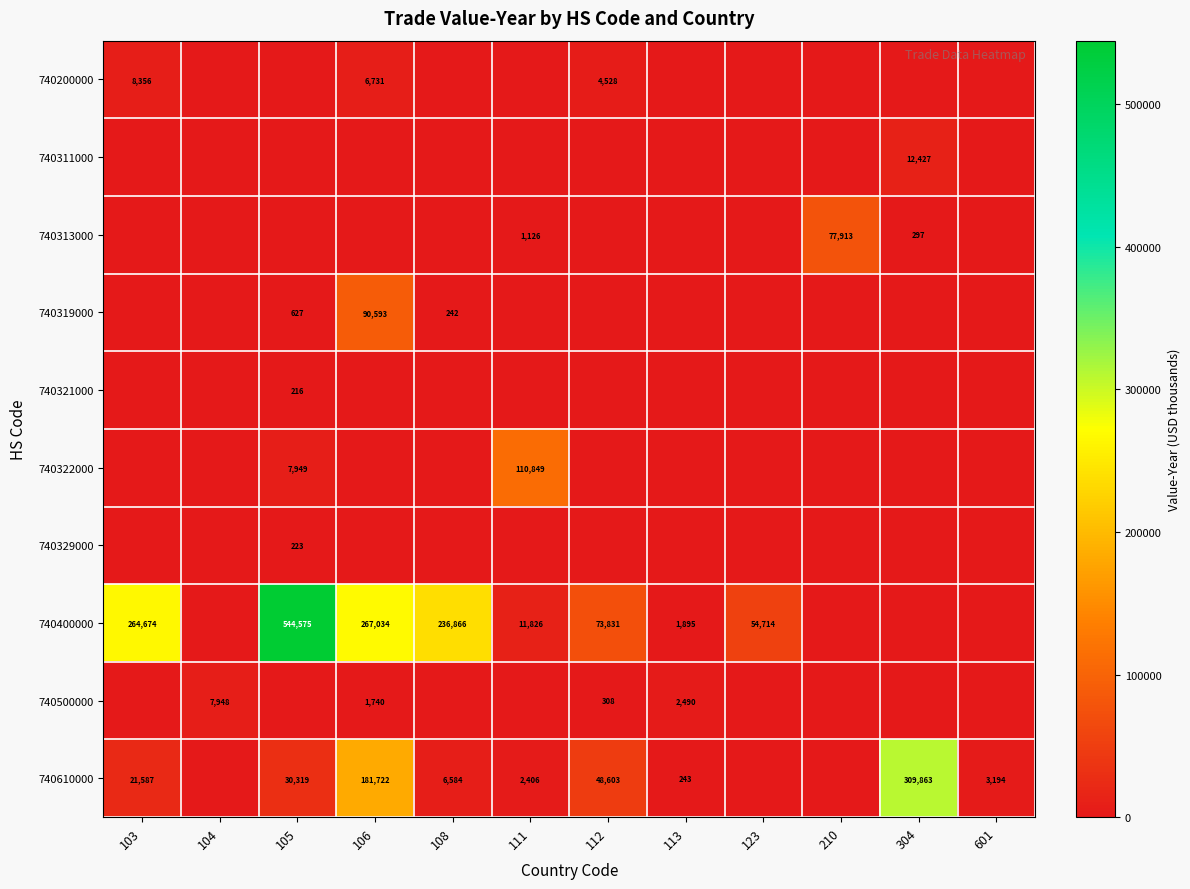

The value of 740610000 at 103 is 21587. True or false?

True